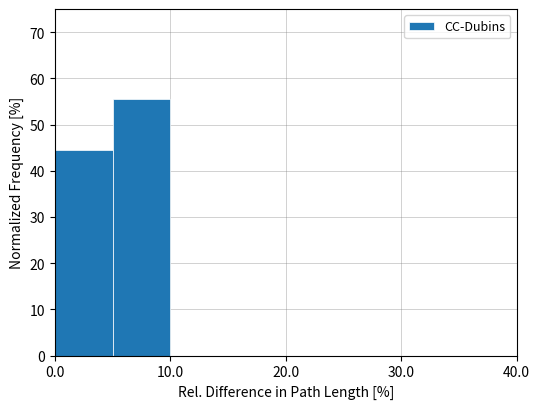

What is the height of the bar covering 5 to 10 on the x-axis? The values are not printed on the chart, so give them approximately, as read against the axis.

56